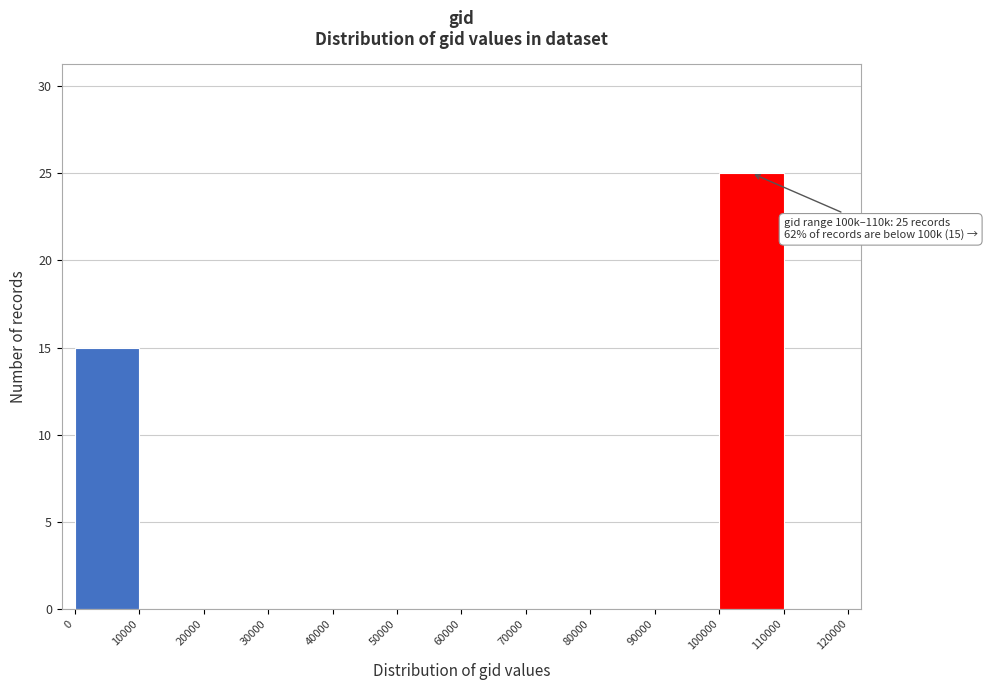

Which range on the x-axis has the tallest bar?

100000 to 110000